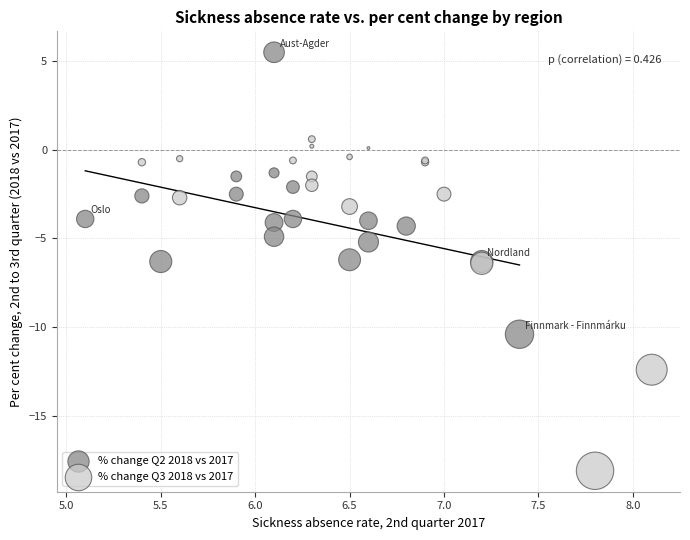

Which series contains the lowest Y value?

% change Q3 2018 vs 2017